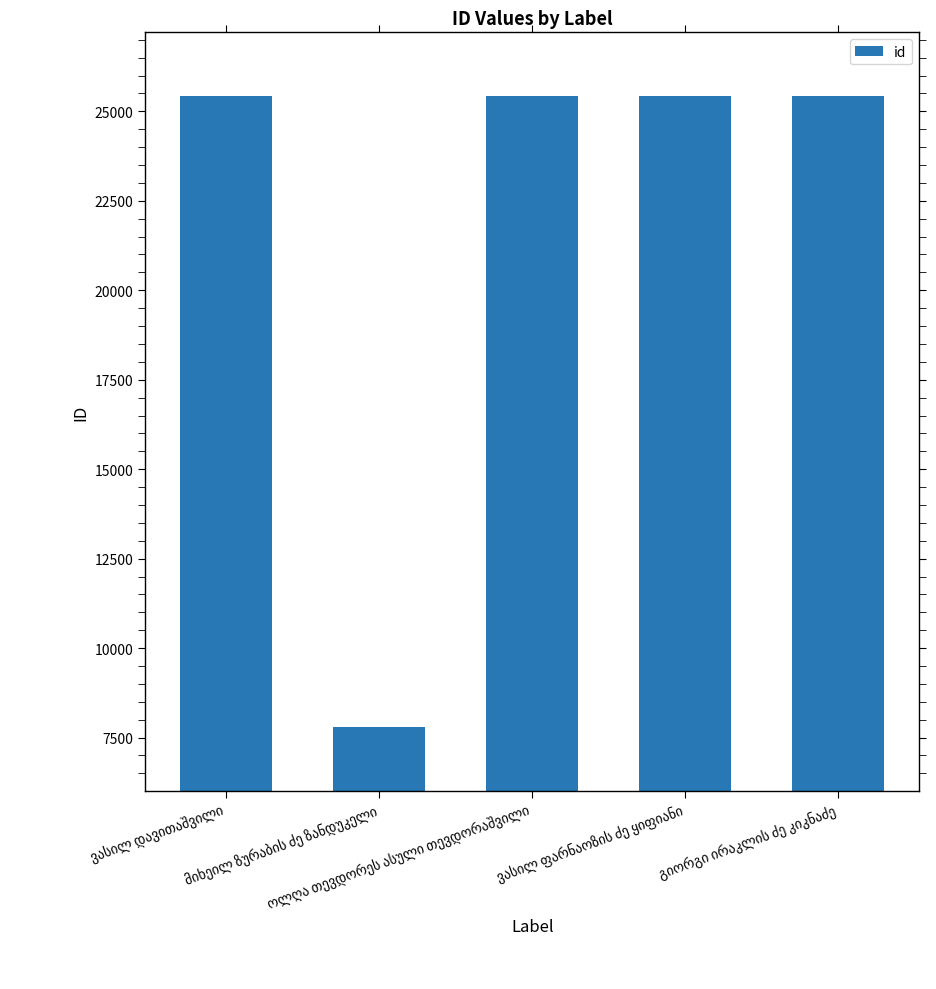

What is the minimum value shown in the chart?

7783